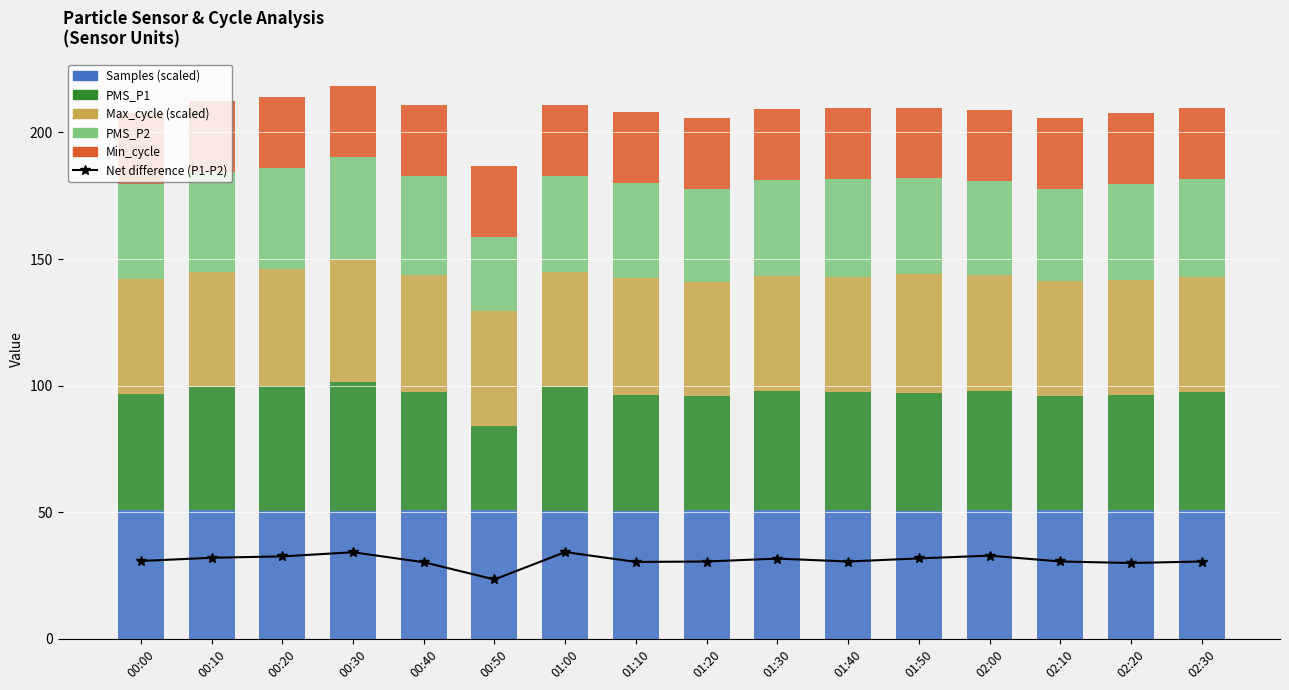

What is the difference between the maximum and minimum values in the PMS_P2 series?

11.3